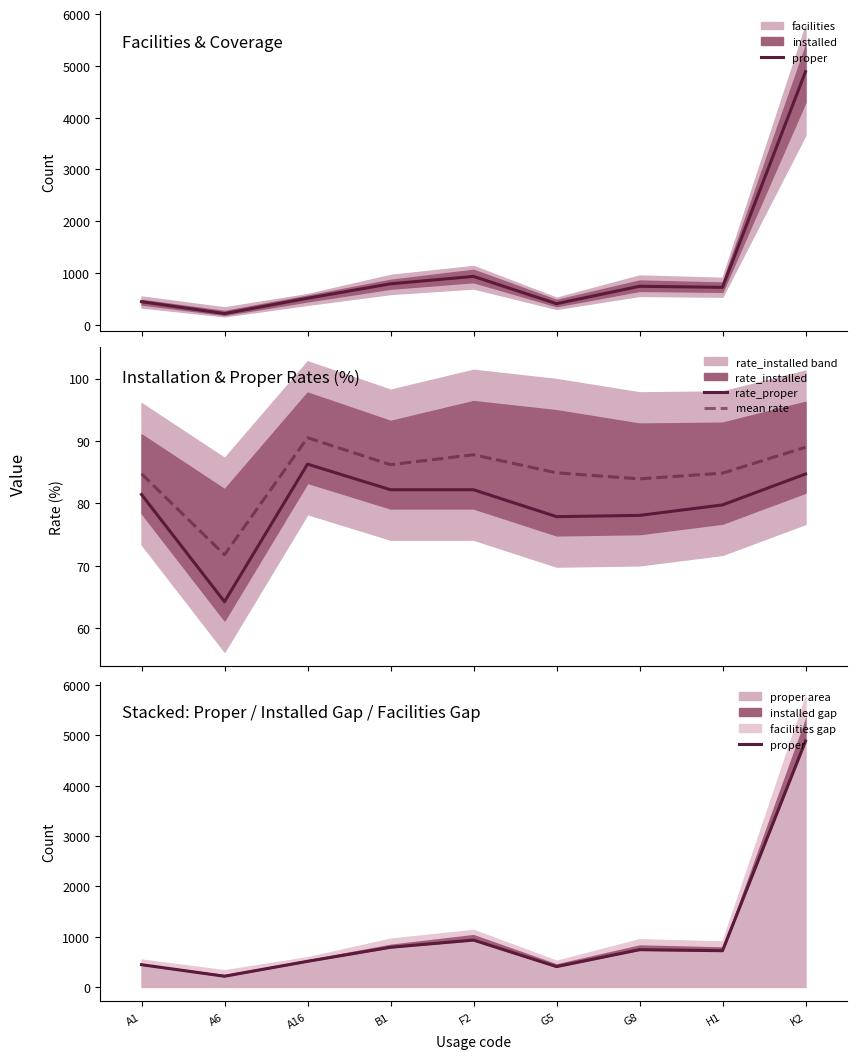

What is the label of the 4th point from the right?

G5